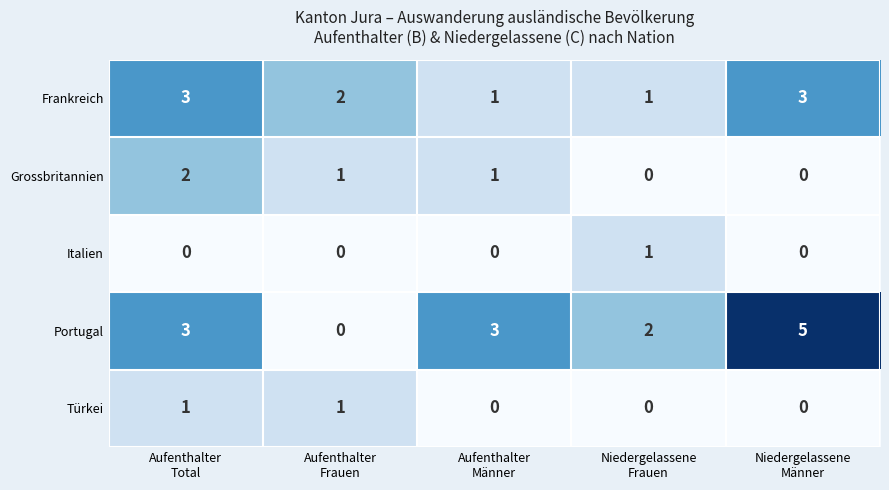

Reading left to right, extract all data points from this chart.

Frankreich: 3	2	1	1	3
Grossbritannien: 2	1	1	0	0
Italien: 0	0	0	1	0
Portugal: 3	0	3	2	5
Türkei: 1	1	0	0	0